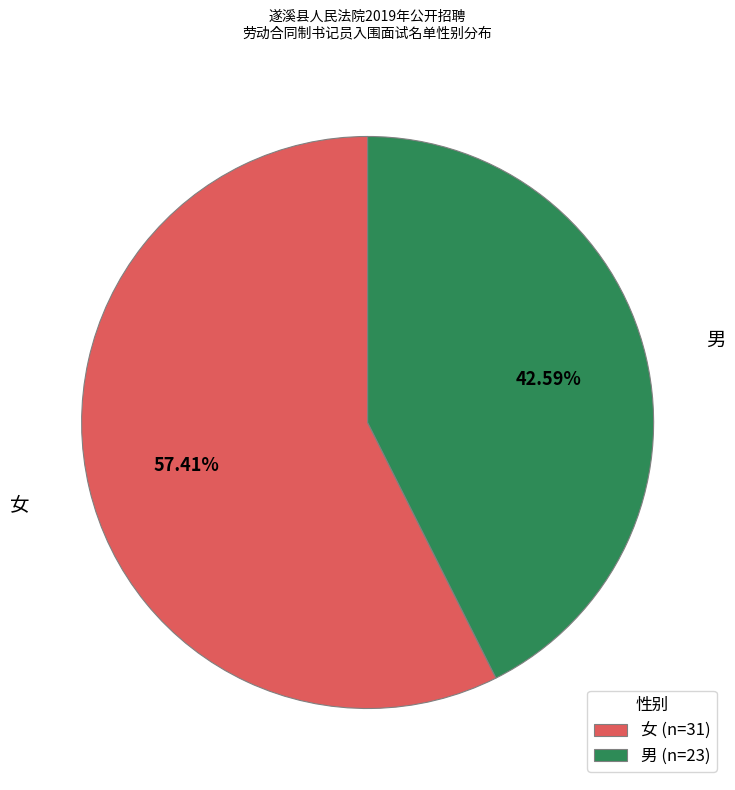

Which category has the biggest portion of the pie?

女